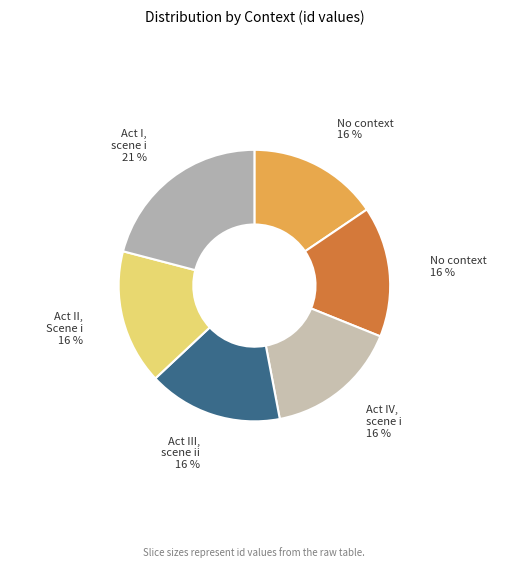

Count the number of slices in the pie.

6